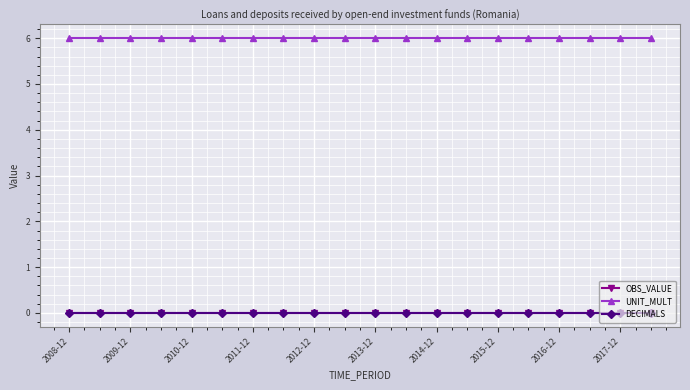

Is this an area chart (filled region under the line)?

No